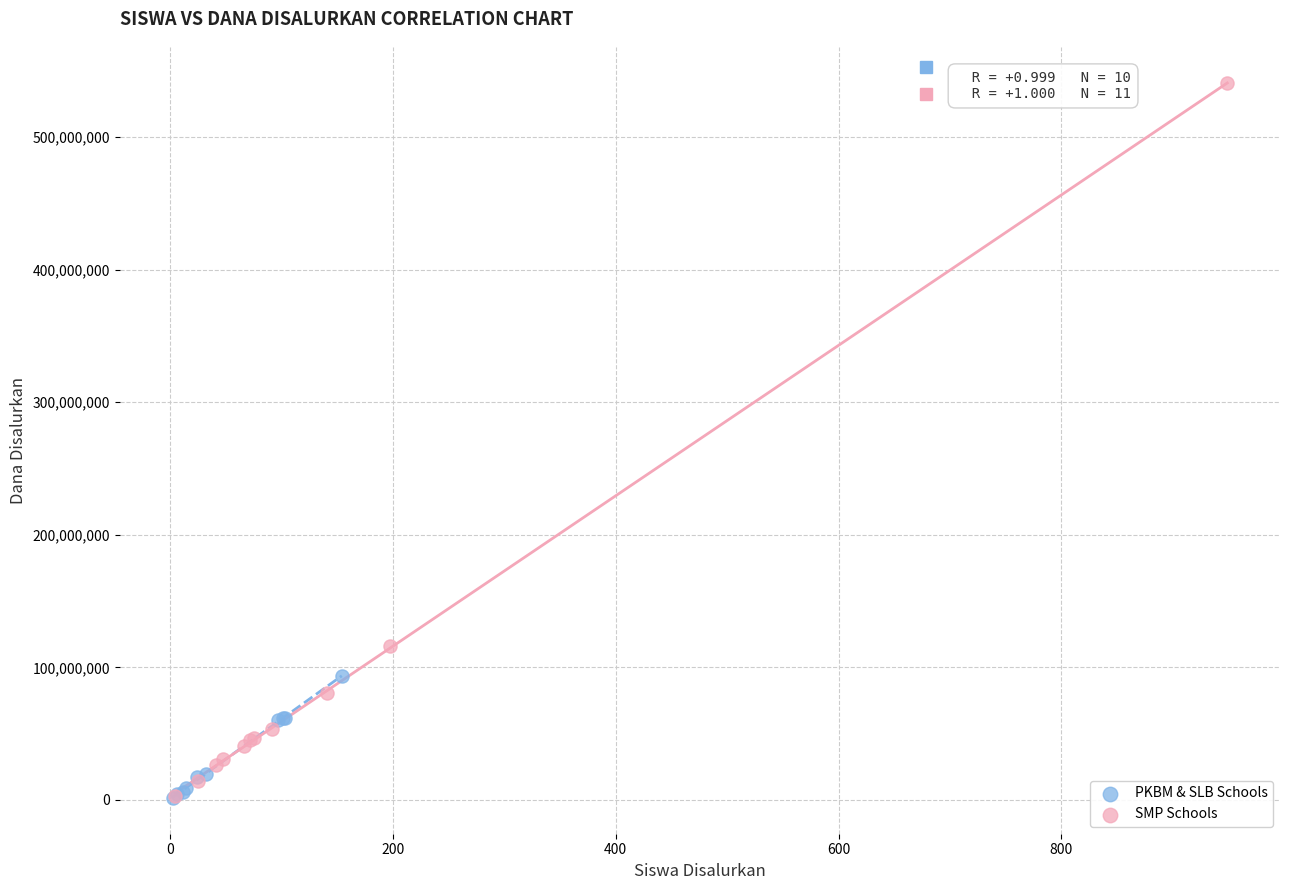

Which series has the widest spread of Y values?

SMP Schools